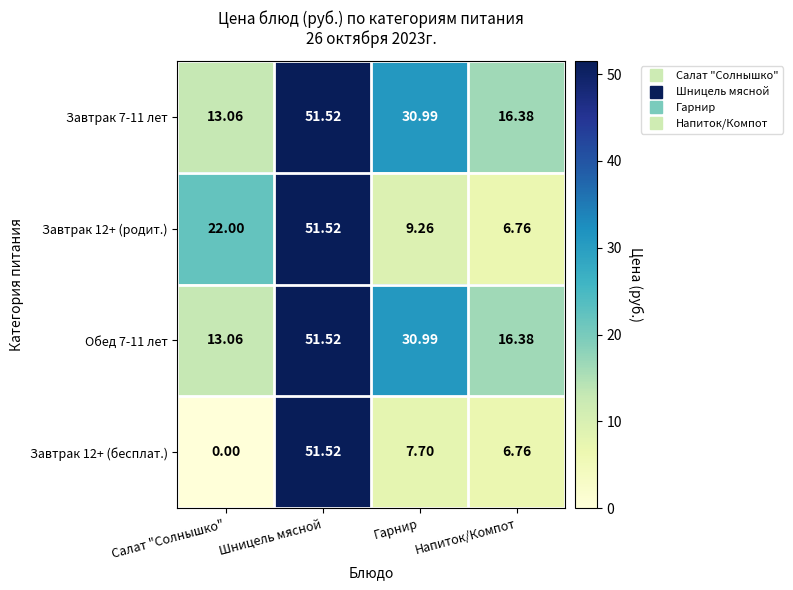

At which label does Завтрак 7-11 лет reach its peak?

Шницель мясной